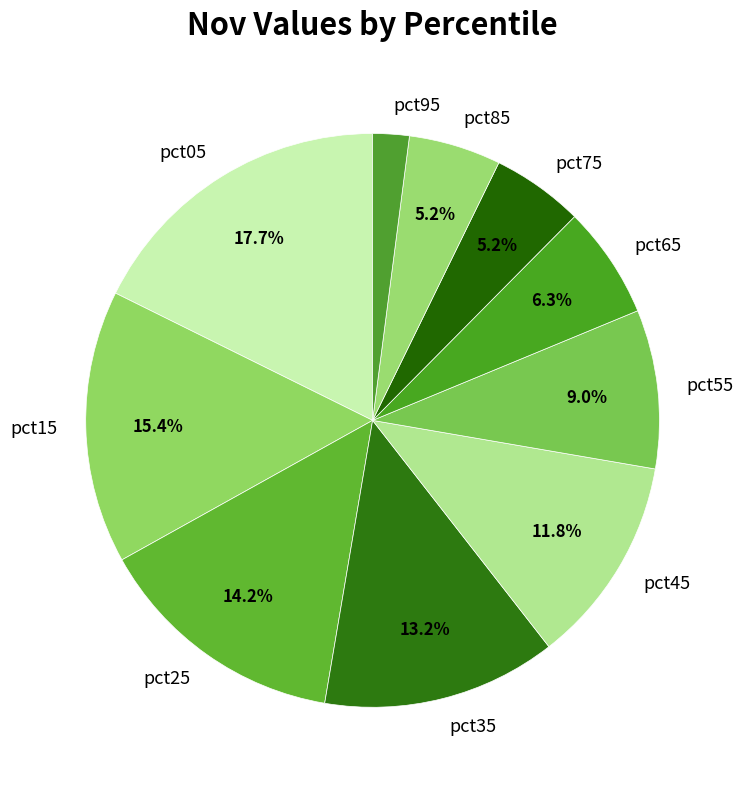

Is the sum of pct85 and pct75 greater than half?

No